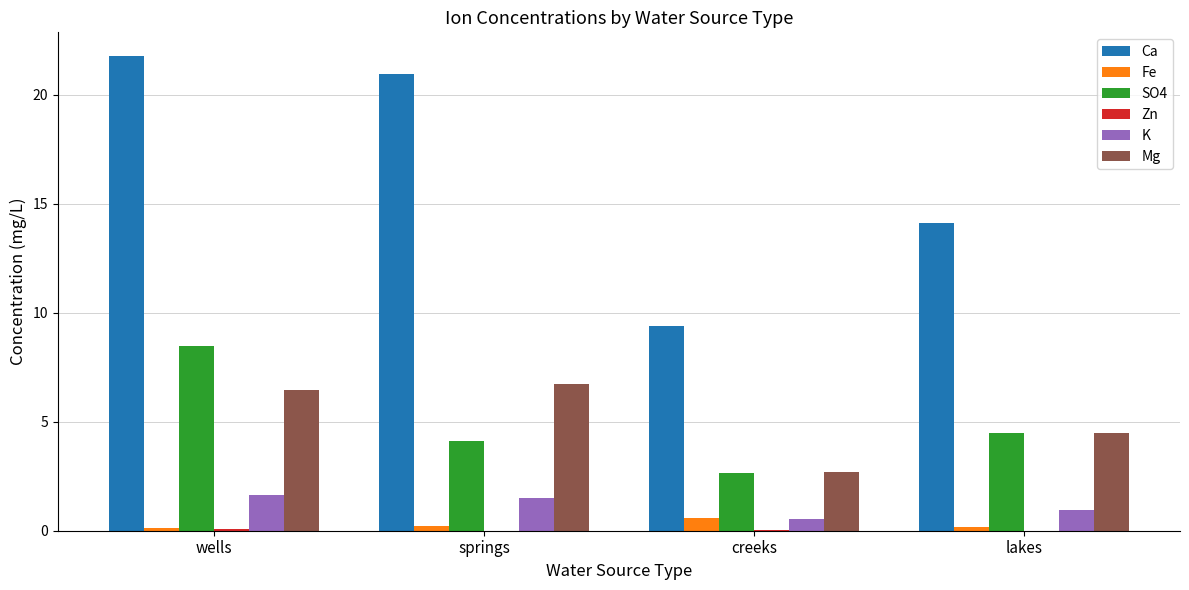

The Ca series shows 14.1 at creeks. True or false?

False